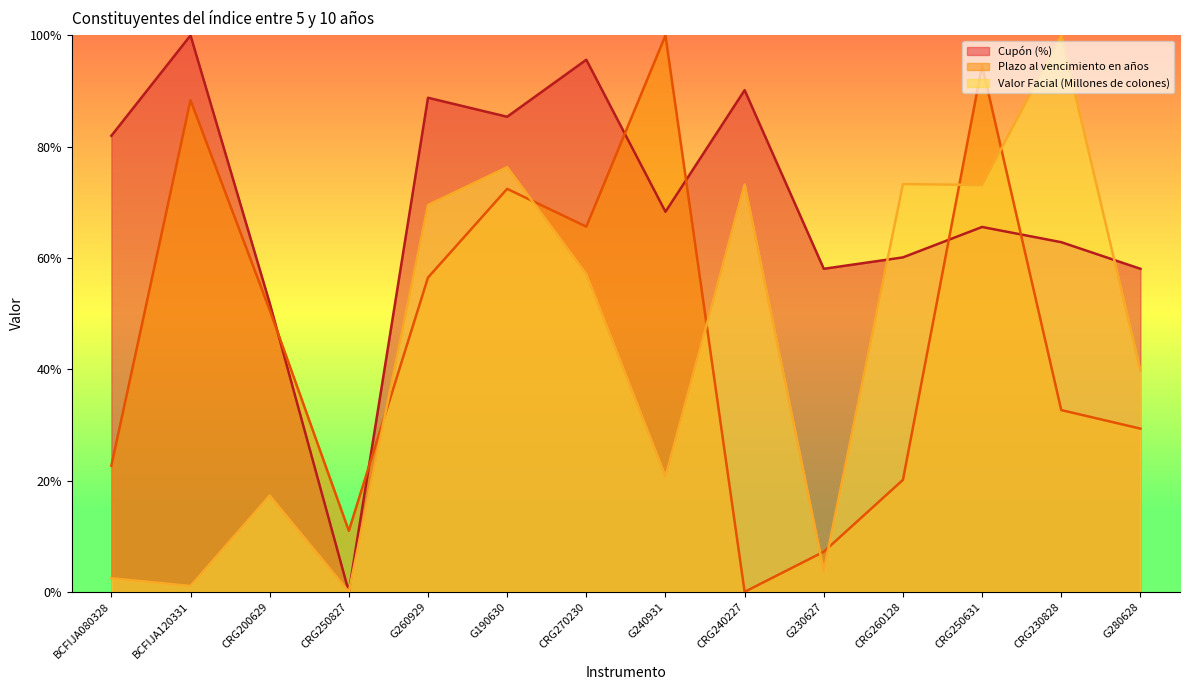

How many lines are shown in the chart?

3